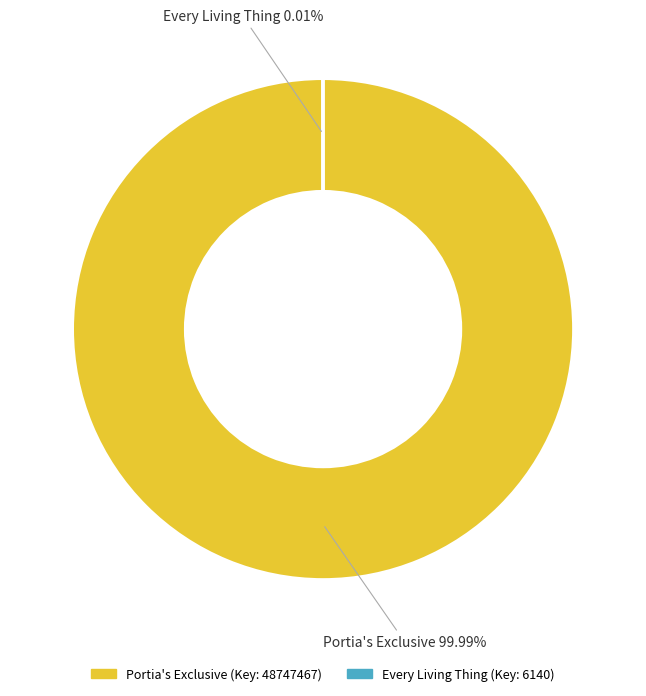

Which category has the biggest portion of the pie?

Portia's Exclusive (Key: 48747467)